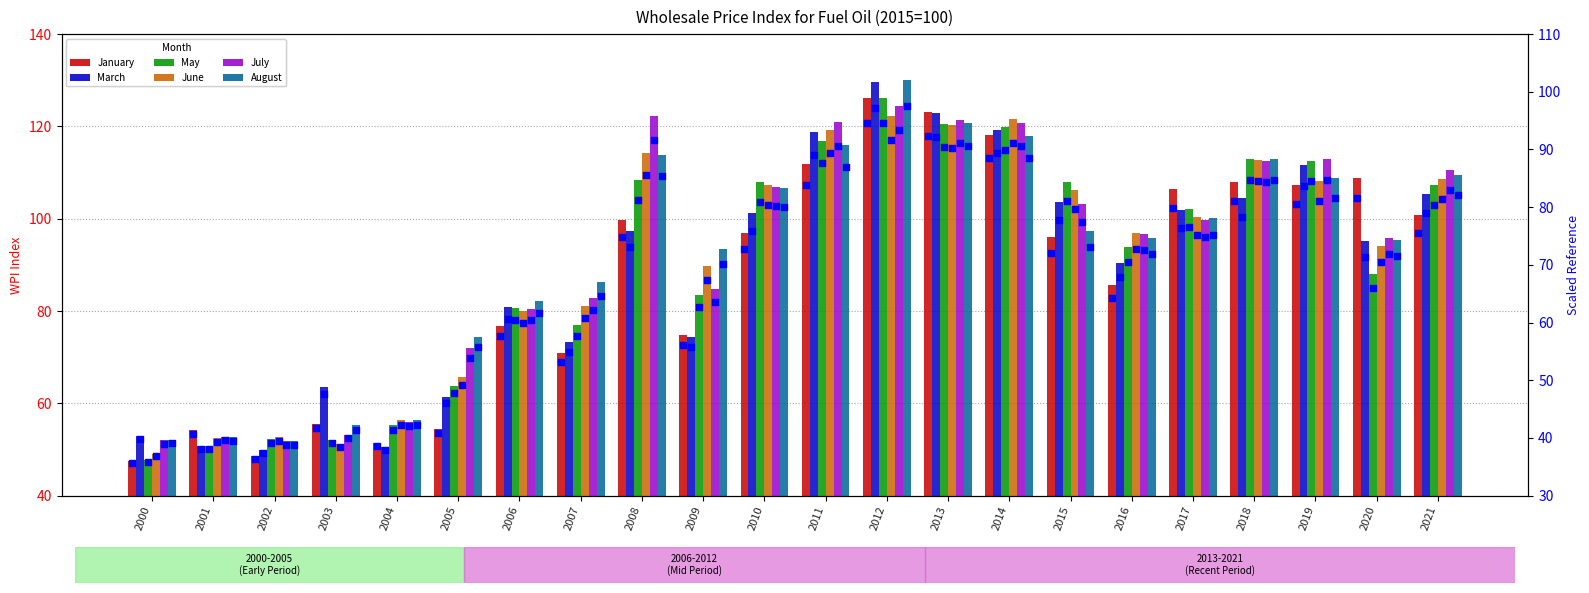

Which series contains the highest Y value?

August